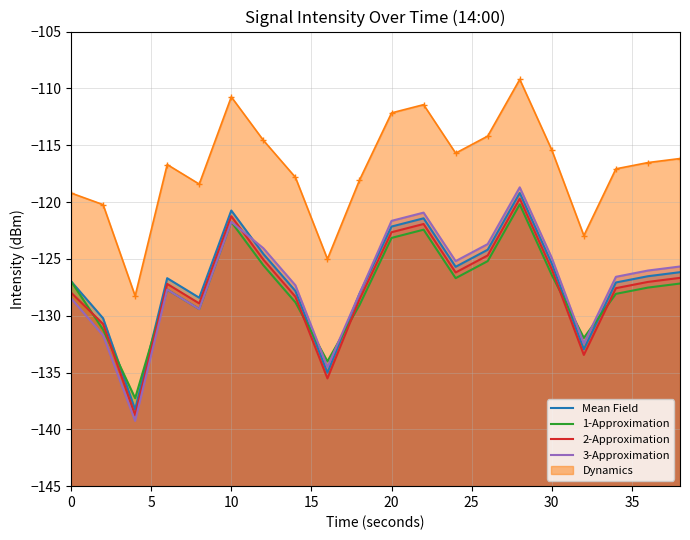

What is the average value of the 2-Approximation series?

-127.4